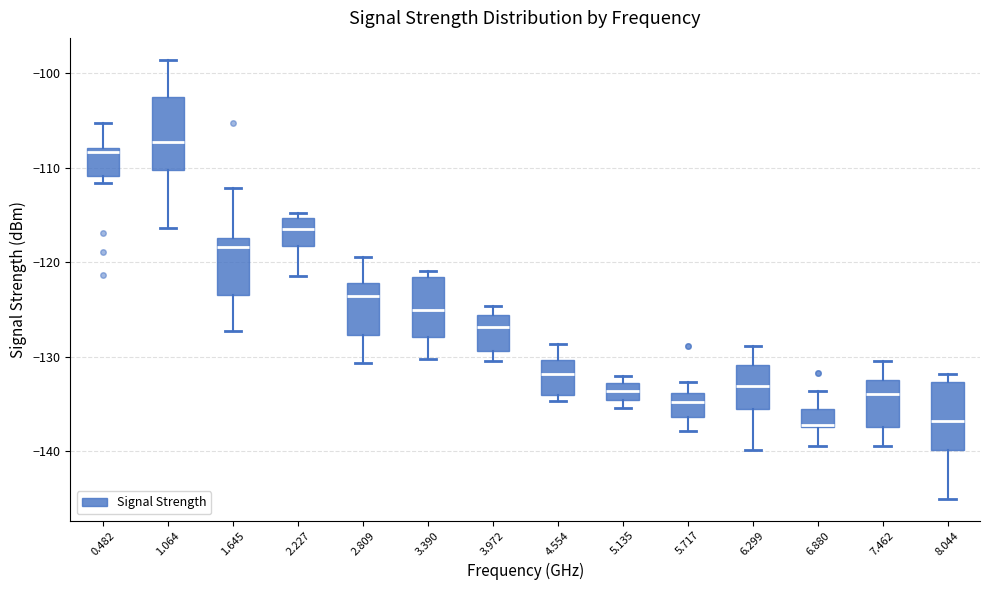

Reading left to right, read every box against the y-axis: the position of its median line, the range the box covers, and the ends of its whiskers. The values are not printed on the chart, so give them approximately, as read against the axis.

0.482: median -108 (just below the box's upper edge), box -111 to -108, whiskers -112 to -105
1.064: median -107, box -110 to -103, whiskers -116 to -99
1.645: median -118, box -123 to -117, whiskers -127 to -112
2.227: median -116, box -118 to -115, whiskers -121 to -115 (just above the box's upper edge)
2.809: median -124, box -128 to -122, whiskers -131 to -119
3.390: median -125, box -128 to -122, whiskers -130 to -121
3.972: median -127, box -129 to -126, whiskers -130 to -125
4.554: median -132, box -134 to -130, whiskers -135 to -129
5.135: median -134, box -135 to -133, whiskers -135 (just below the box's lower edge) to -132
5.717: median -135, box -136 to -134, whiskers -138 to -133
6.299: median -133, box -135 to -131, whiskers -140 to -129
6.880: median -137 (drawn on the box's lower edge), box -137 to -136, whiskers -139 to -134
7.462: median -134, box -137 to -132, whiskers -139 to -130
8.044: median -137, box -140 to -133, whiskers -145 to -132